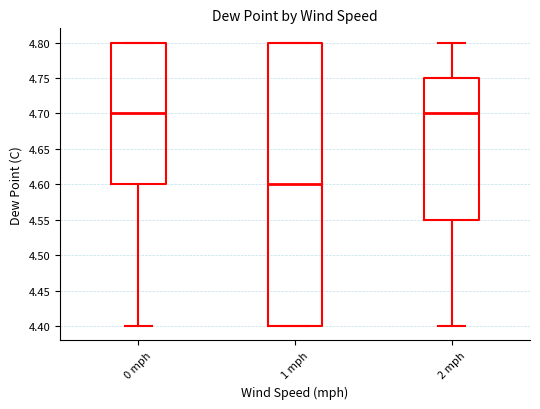

Reading left to right, transcribe this box plot: for each box, give where its median line is, the range the box spans, and where its two whiskers end, as read against the y-axis. The values are not printed on the chart, so give them approximately, as read against the axis.

0 mph: median 4.70, box 4.60 to 4.80, whiskers 4.40 to 4.80
1 mph: median 4.60, box 4.40 to 4.80, whiskers 4.40 to 4.80
2 mph: median 4.70, box 4.55 to 4.75, whiskers 4.40 to 4.80